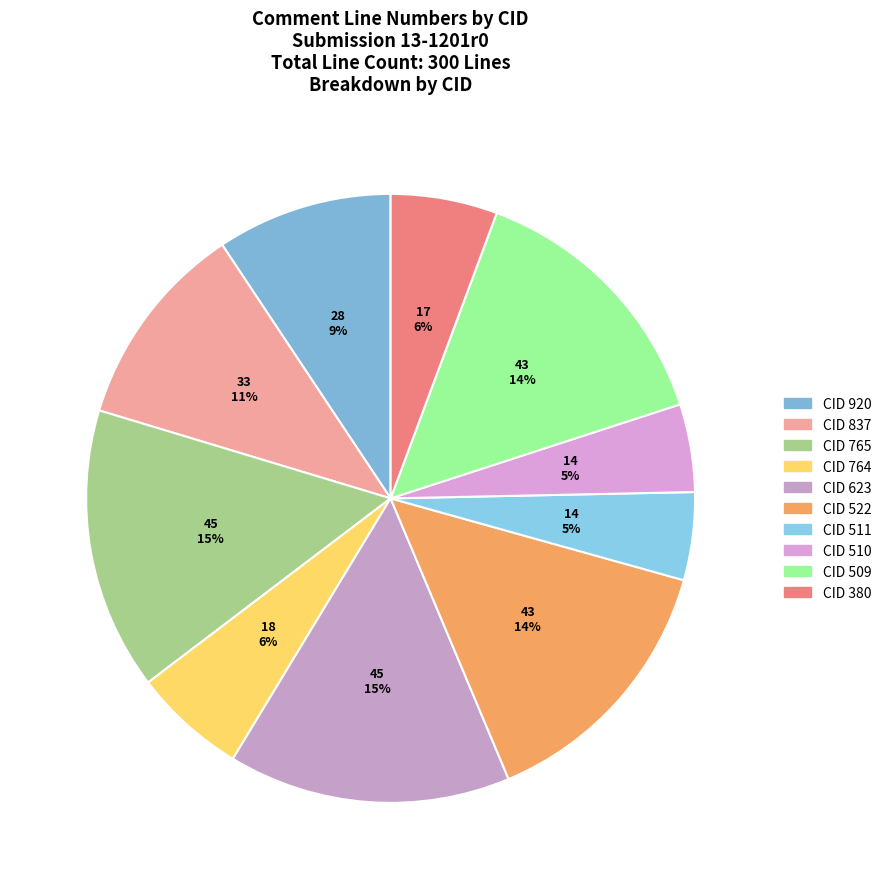

Count the number of slices in the pie.

10